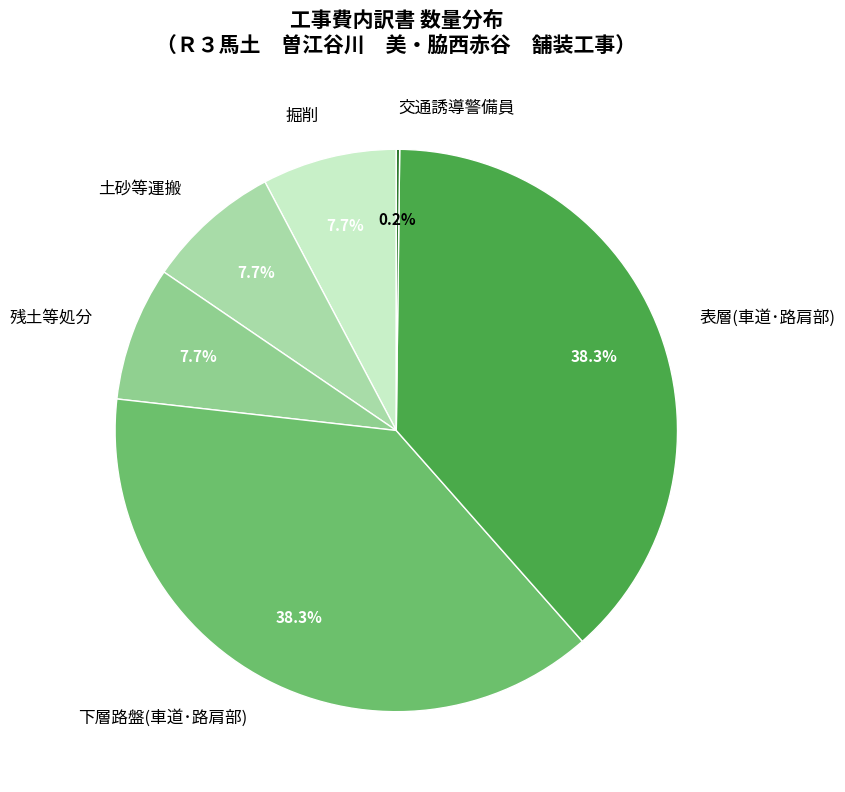

How much of the chart is everything except 掘削?

92.3%